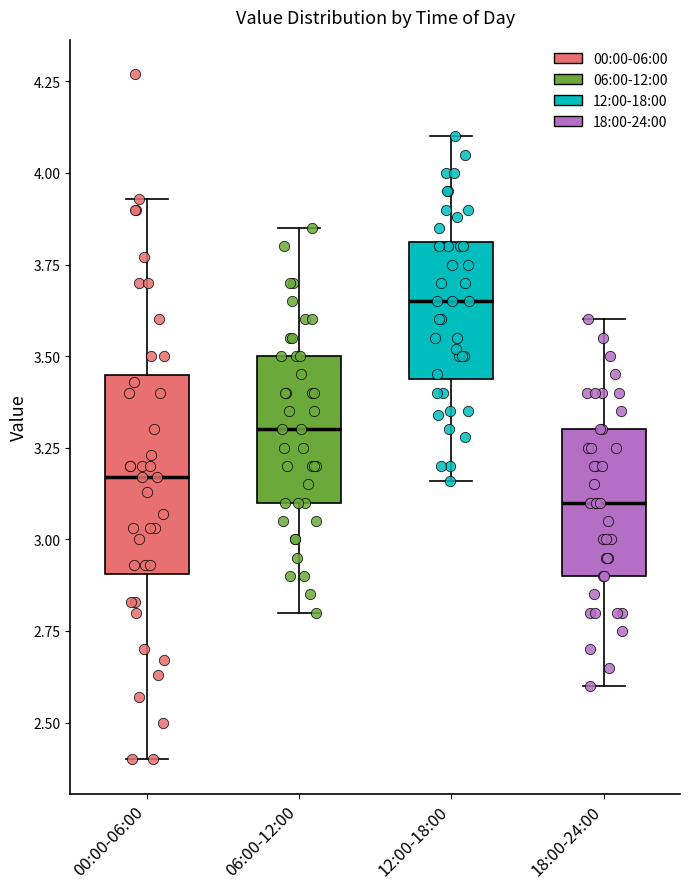

Reading left to right, transcribe this box plot: for each box, give where its median line is, the range the box spans, and where its two whiskers end, as read against the y-axis. The values are not printed on the chart, so give them approximately, as read against the axis.

00:00-06:00: median 3.15, box 2.90 to 3.45, whiskers 2.40 to 3.95
06:00-12:00: median 3.30, box 3.10 to 3.50, whiskers 2.80 to 3.85
12:00-18:00: median 3.65, box 3.45 to 3.80, whiskers 3.15 to 4.10
18:00-24:00: median 3.10, box 2.90 to 3.30, whiskers 2.60 to 3.60